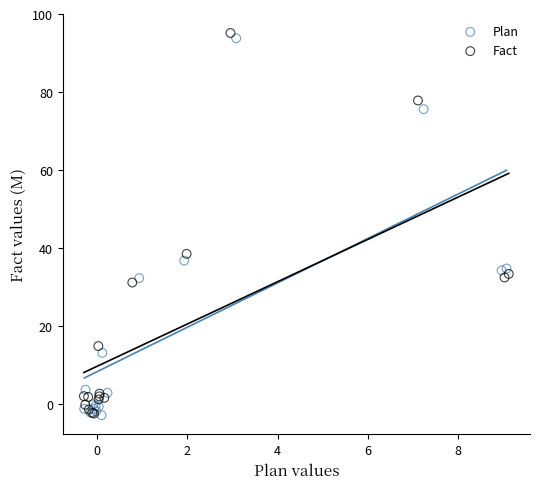

What are all the series names shown in the legend?

Plan, Fact